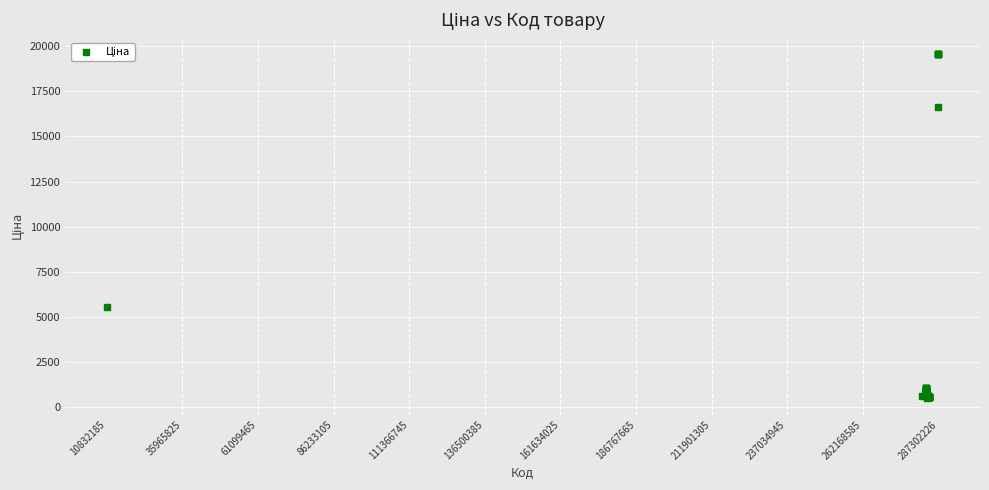

What Y value in the scatter plot is closest to 10042?

5560.3